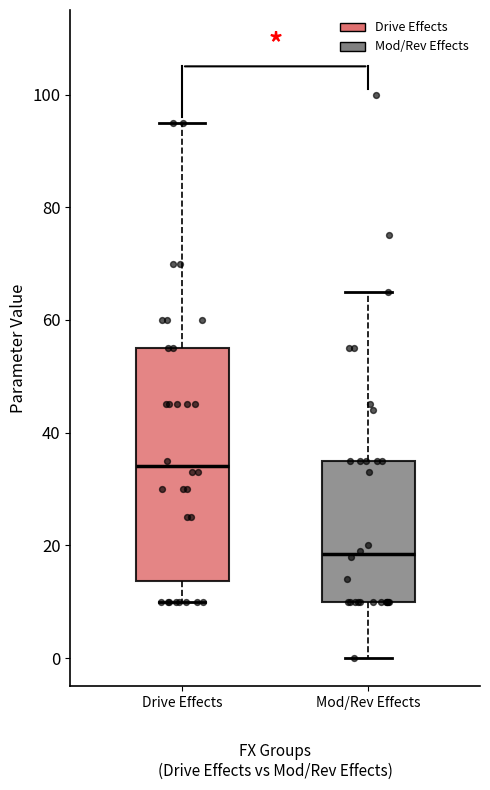

Which box's median line is the lowest?

Mod/Rev Effects